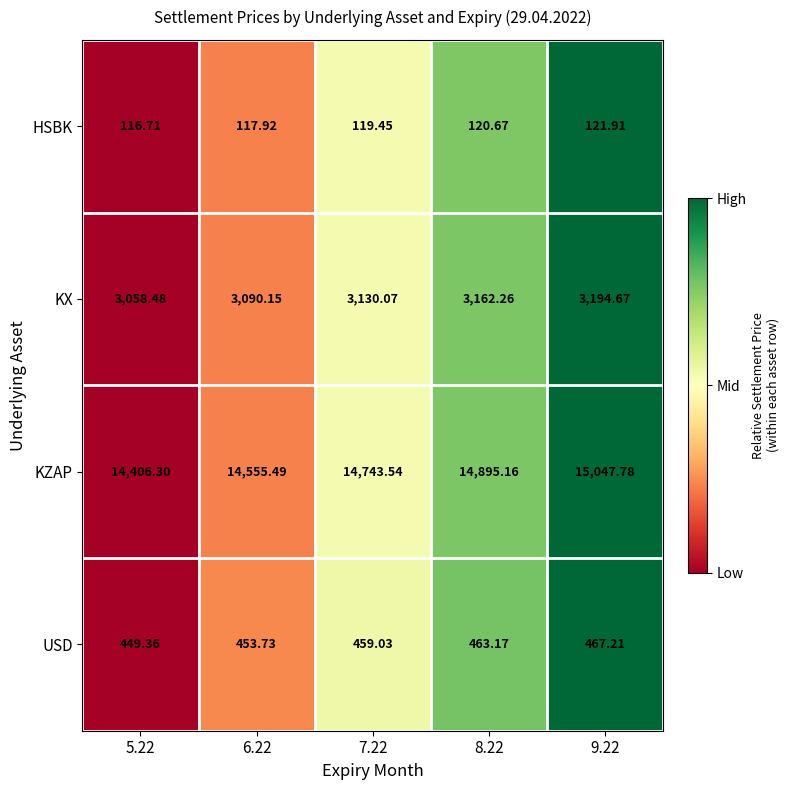

How many values in the KZAP series are below 14743?

2